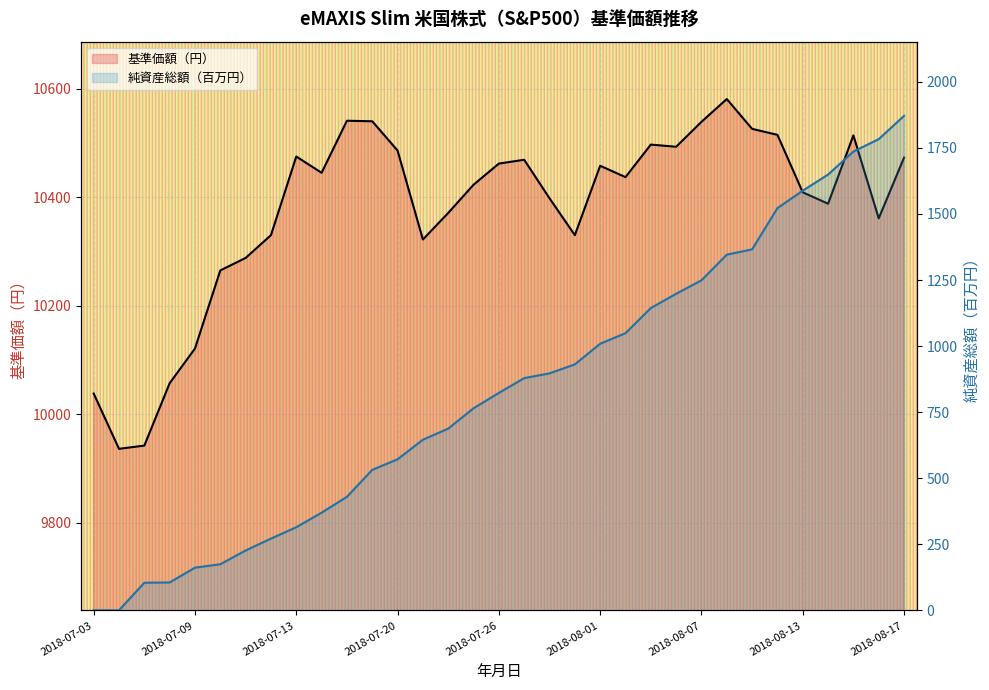

What is the sum of the 純資産総額（百万円） values at 14 and 27?

2210